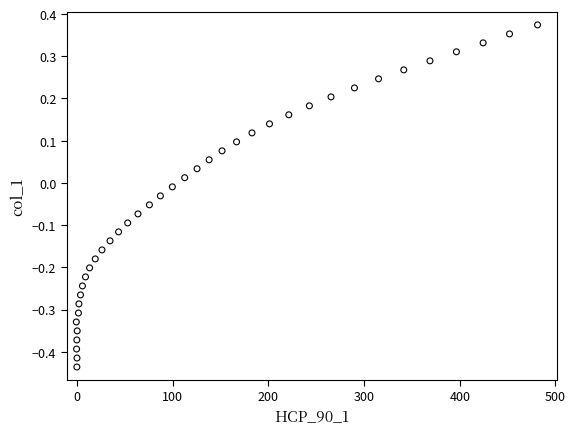

What is the range of Y values (max minus min)?

0.8